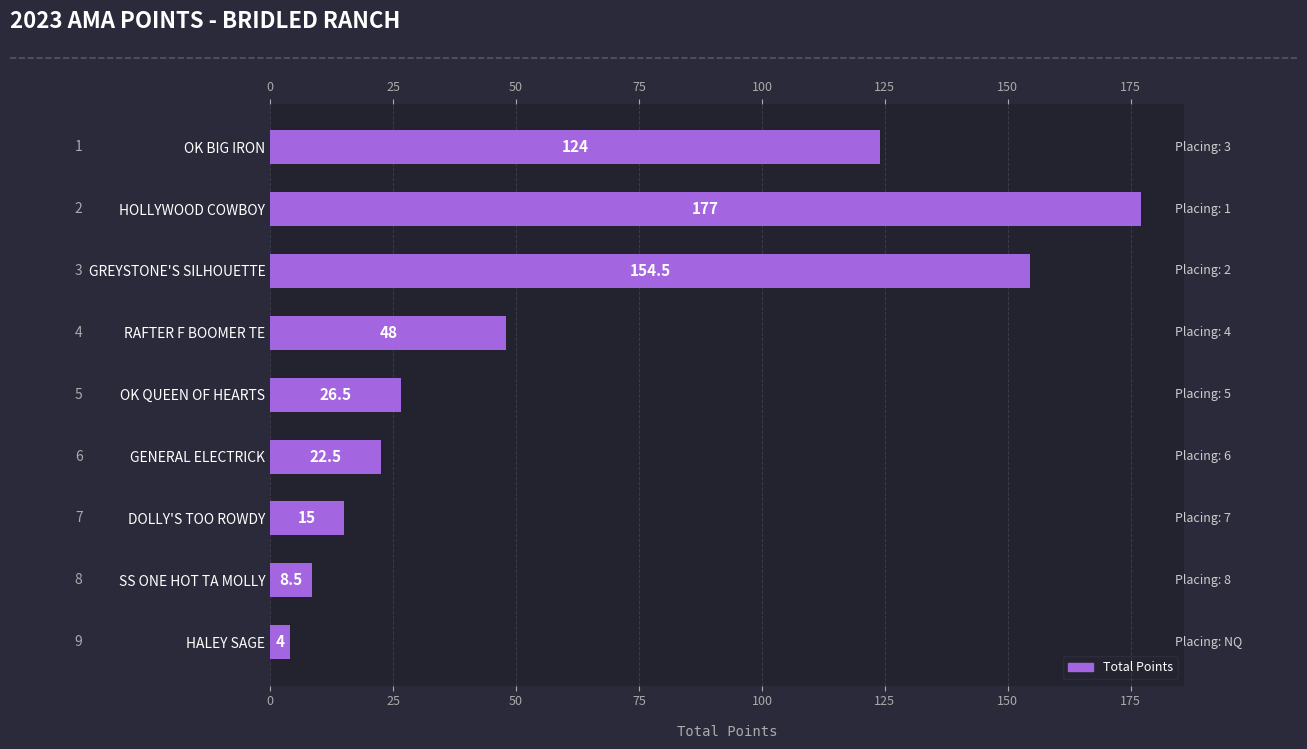

What is the value of the 4th bar from the left?

48.0